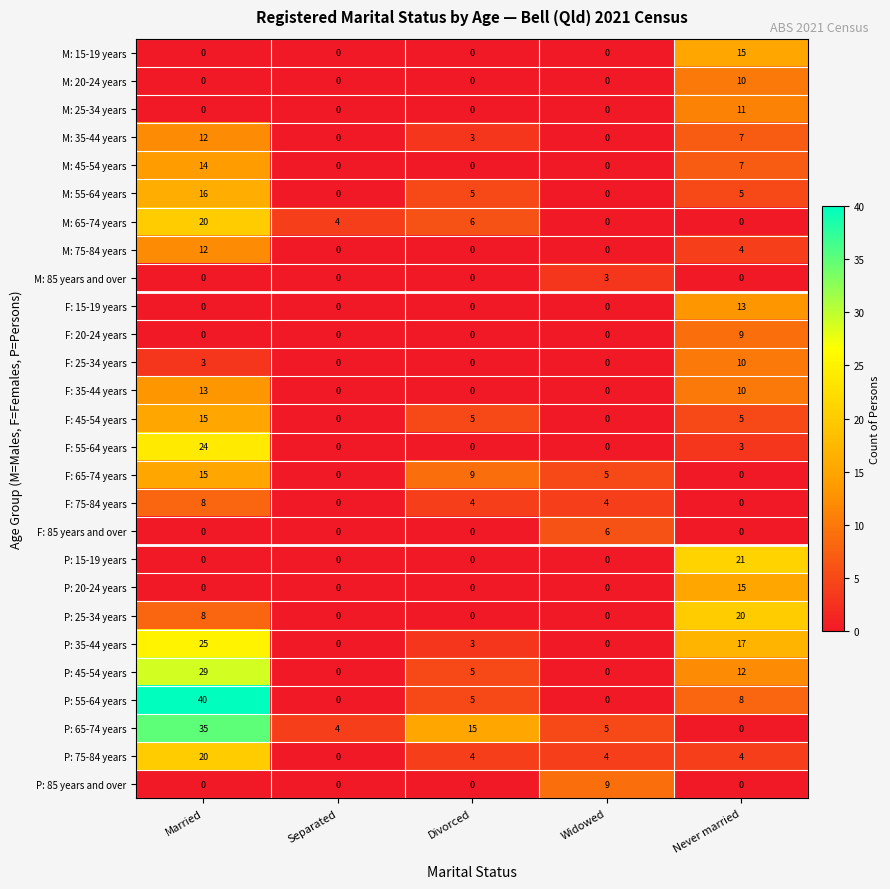

The value of F: 65-74 years at Widowed is 3. True or false?

False